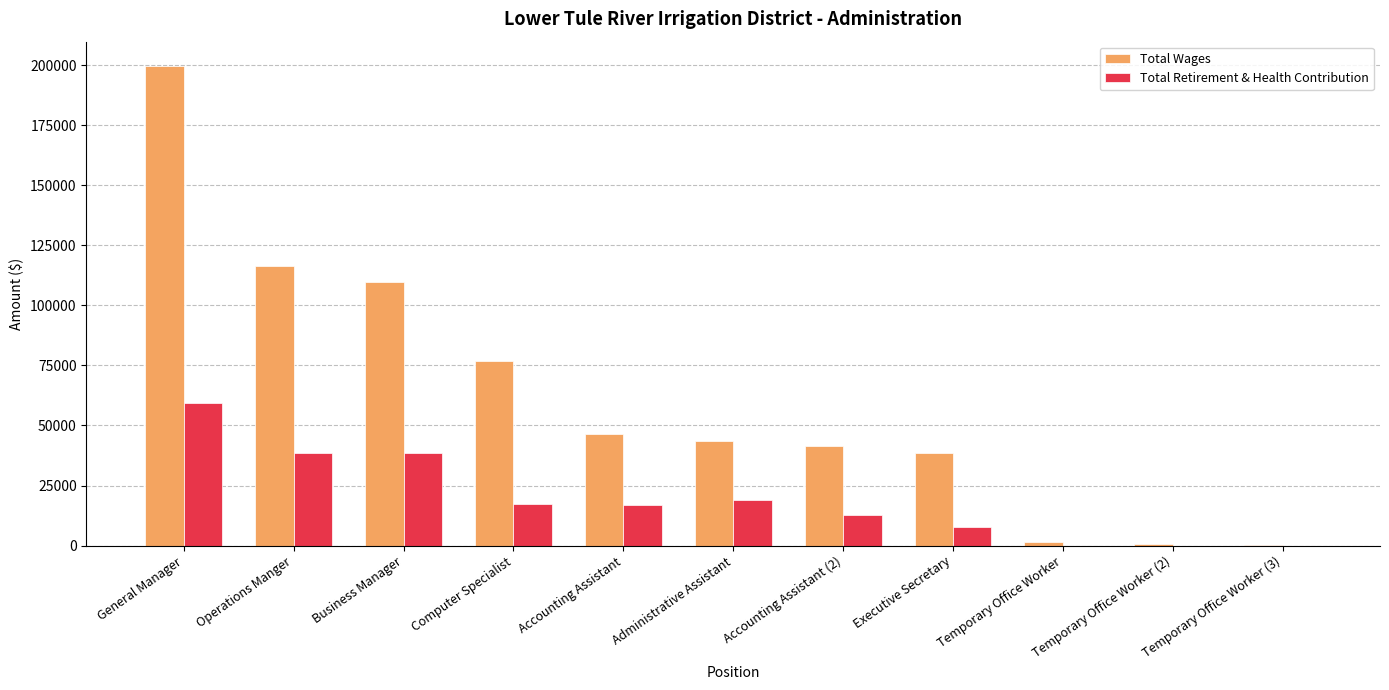

Which series changed the most between Administrative Assistant and Temporary Office Worker?

Total Wages